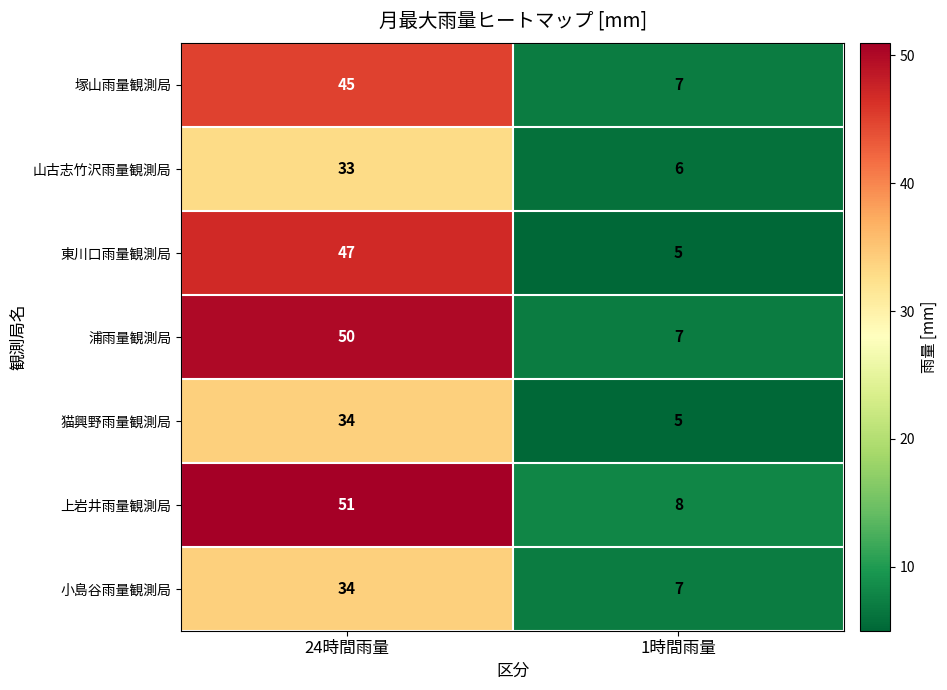

What is the greatest value displayed?

51